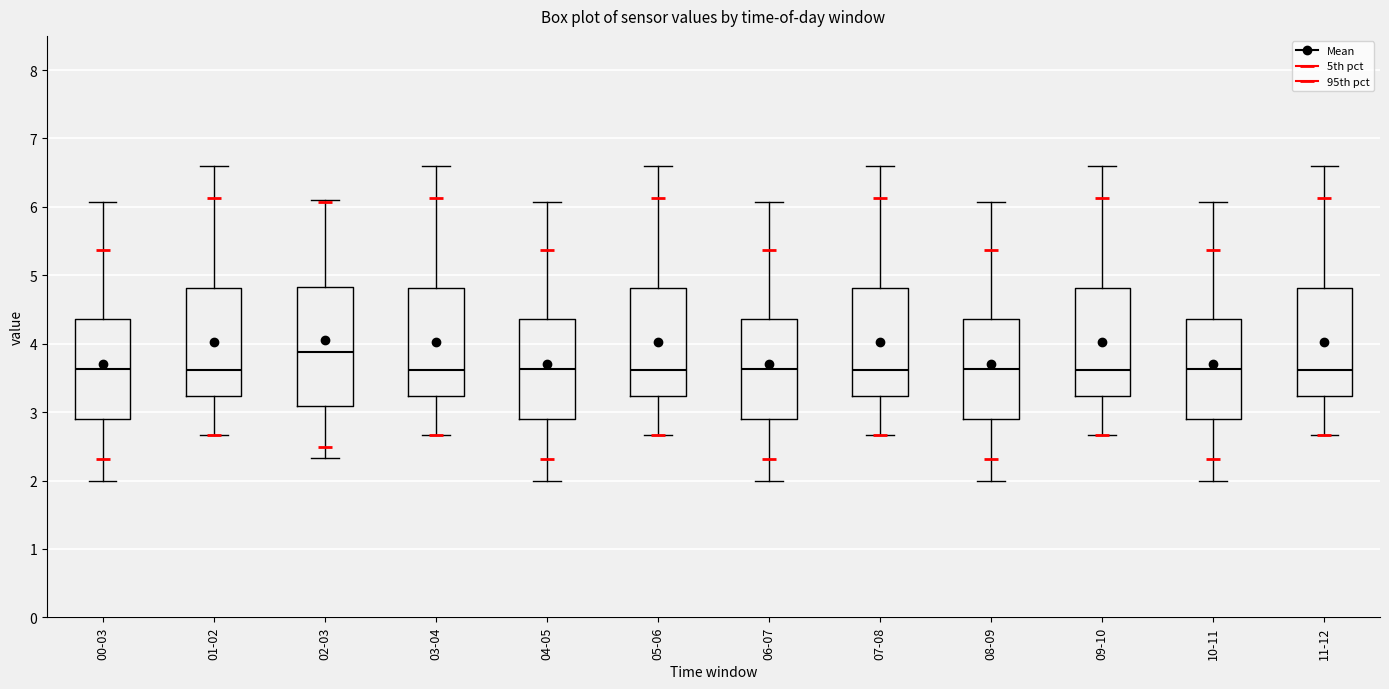

Comparing the boxes themselves (not the whiskers), which one is the tallest?

02-03